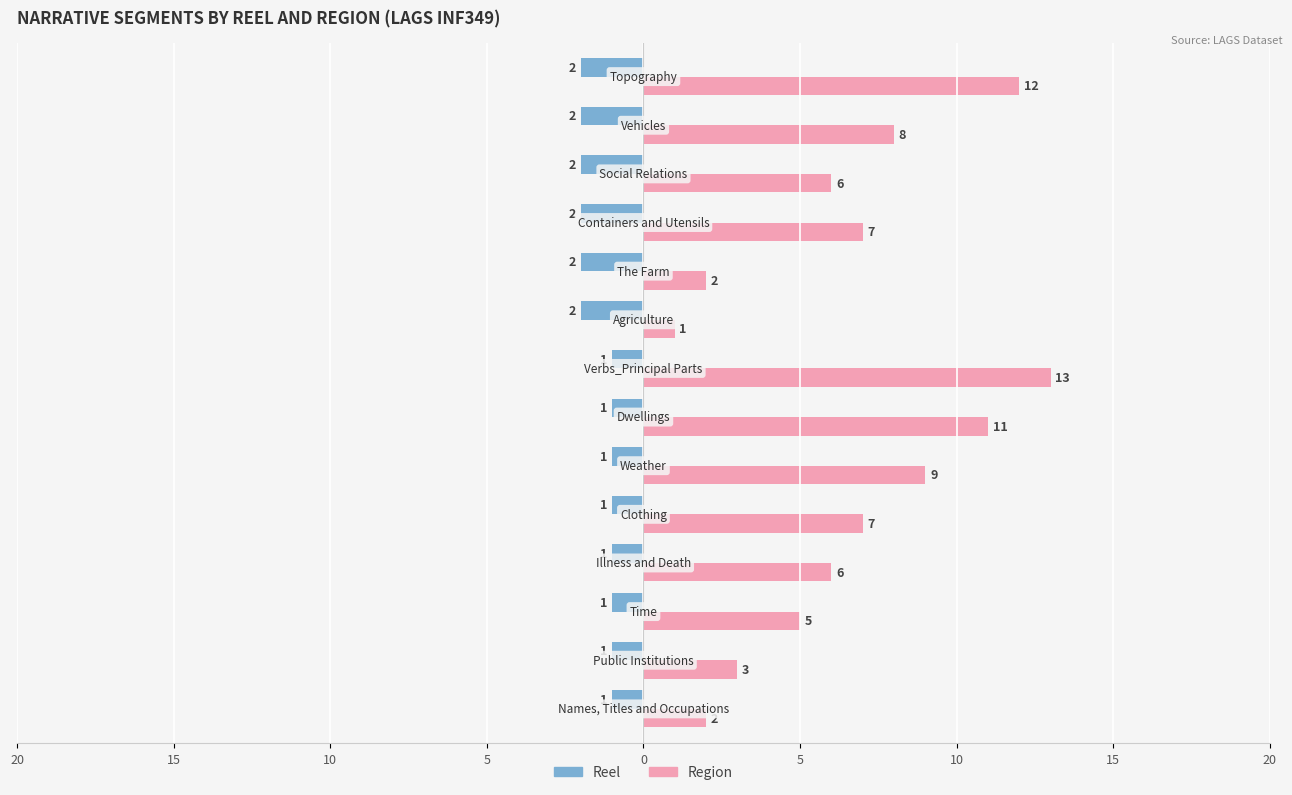

What are all the series names shown in the legend?

Reel, Region